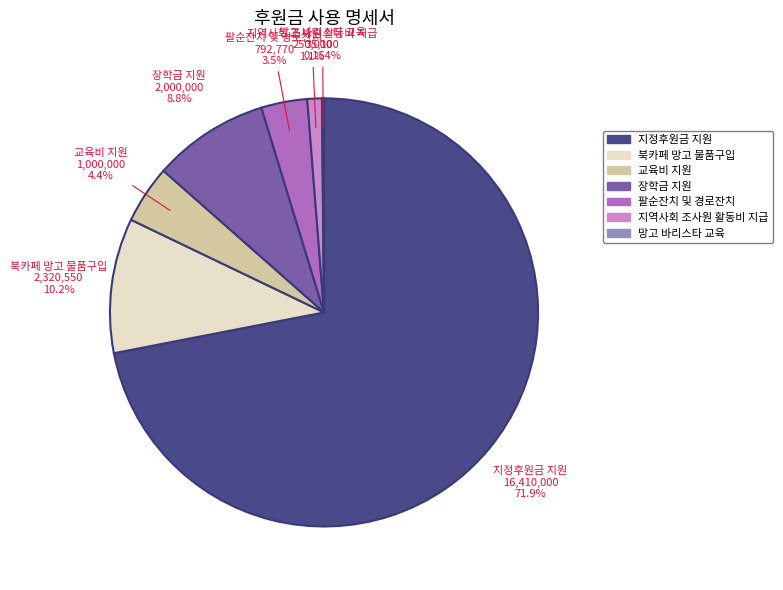

To the nearest percent, what is the average slice percentage?

14%